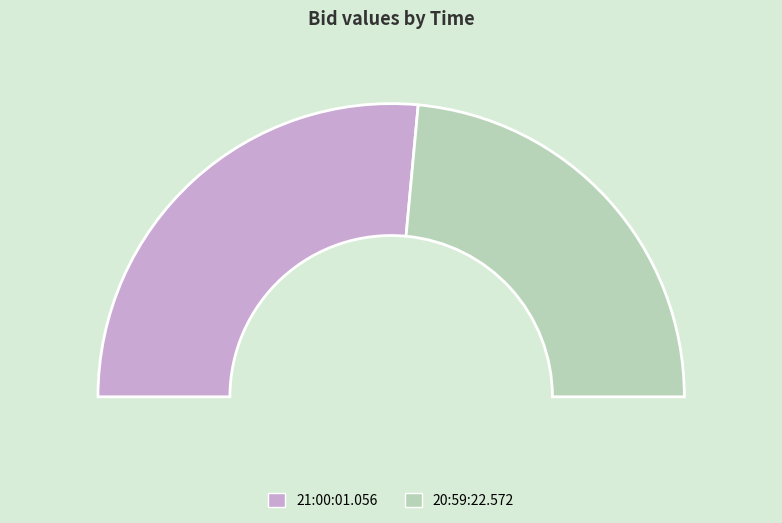

To the nearest percent, what percentage of the pie is 21:00:01.056?

53%